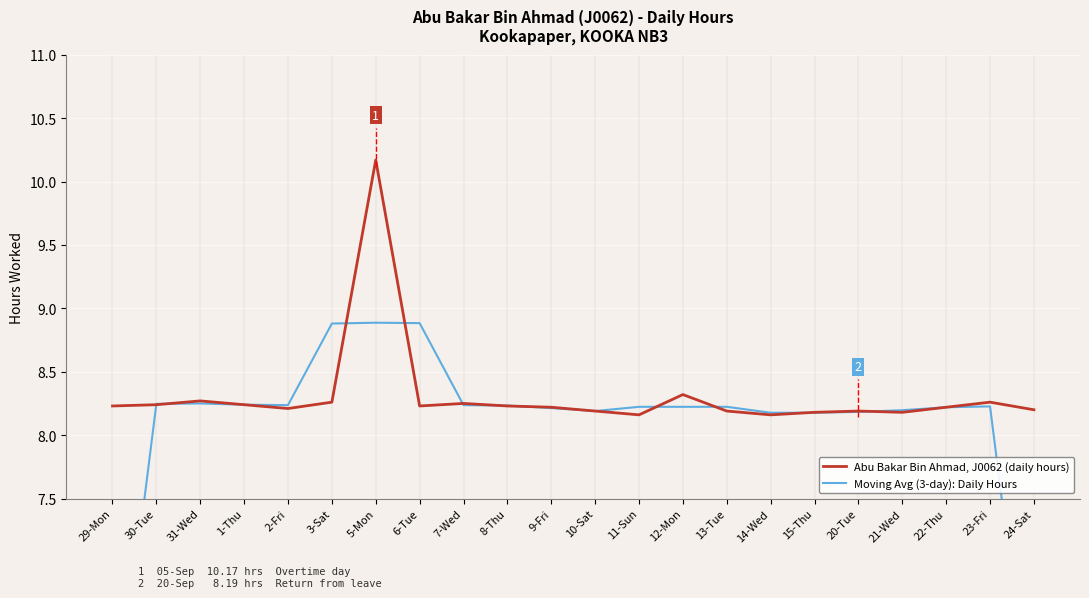

List the series in order of their peak value, lowest first.

Moving Avg (3-day): Daily Hours, Abu Bakar Bin Ahmad, J0062 (daily hours)